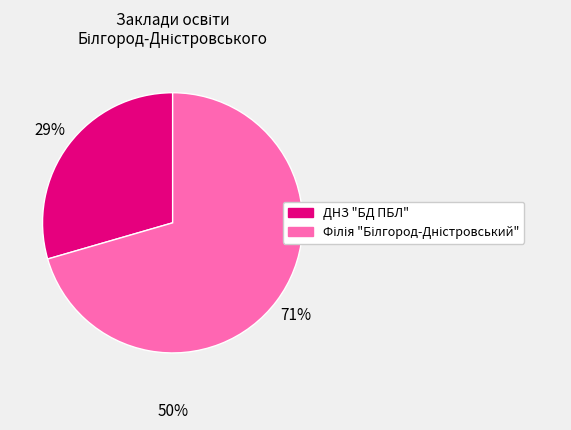

To the nearest percent, what is the average slice percentage?

50%